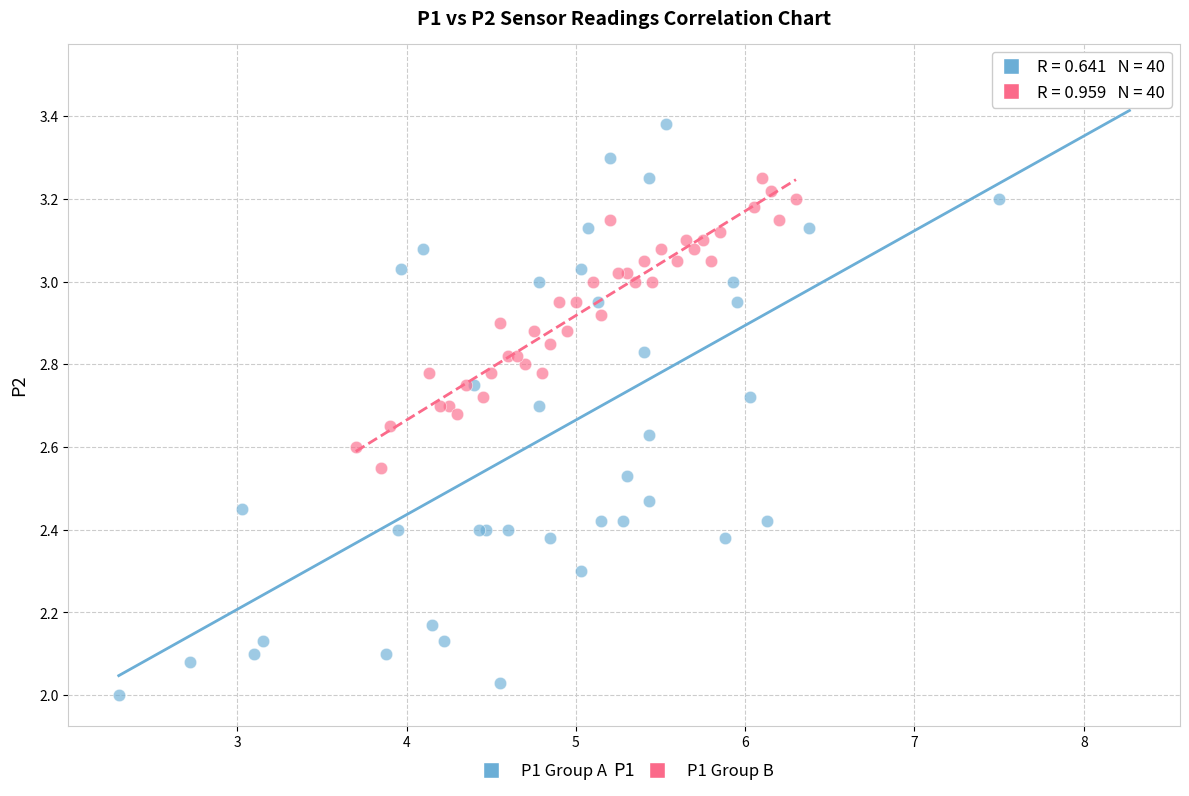

Which series has the largest Y range (max minus min)?

P1 Group A